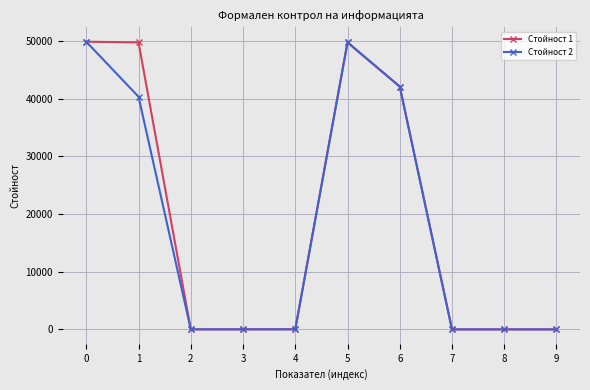

How many data points does each series have?

10